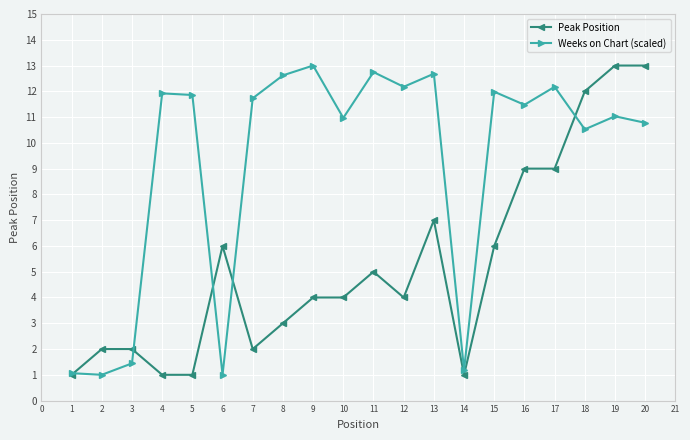

True or false: Peak Position has more than 1 interior local peaks.

True